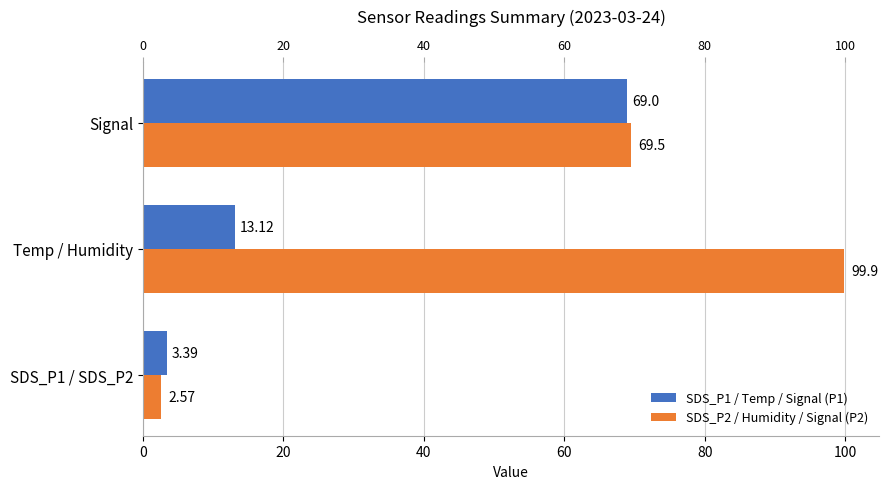

Reading left to right, list all the values displayed in this chart.

SDS_P1 / Temp / Signal (P1): 3.4	13.1	69.0
SDS_P2 / Humidity / Signal (P2): 2.6	99.9	69.5